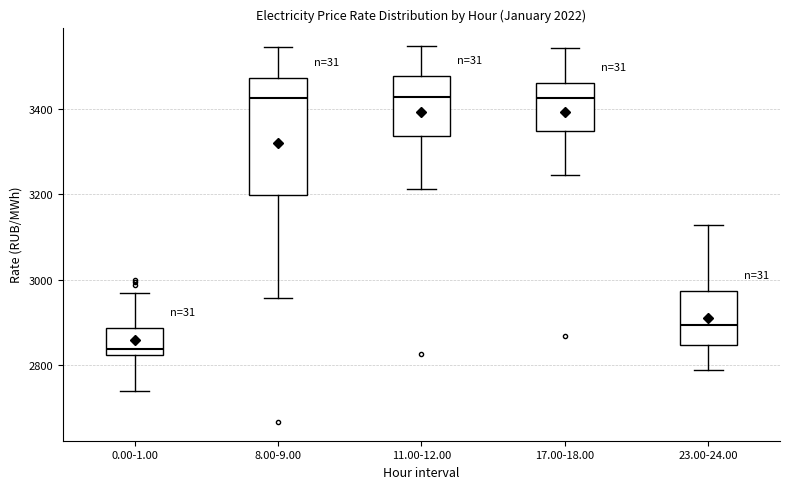

Where is the lower edge of the box for 8.00-9.00 on the y-axis? The values are not printed on the chart, so give them approximately, as read against the axis.

3200